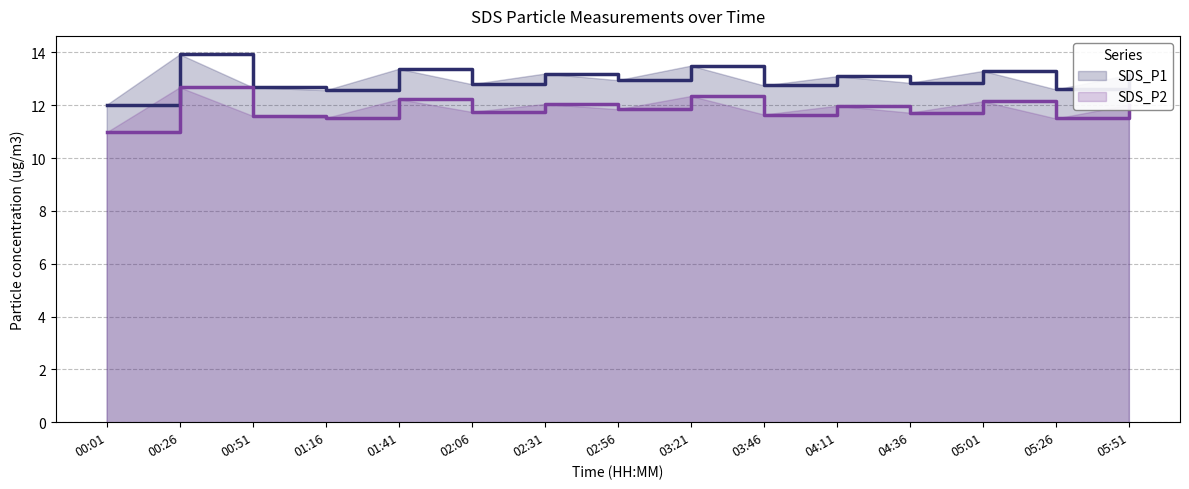

Does the chart display data point markers on the line(s)?

No